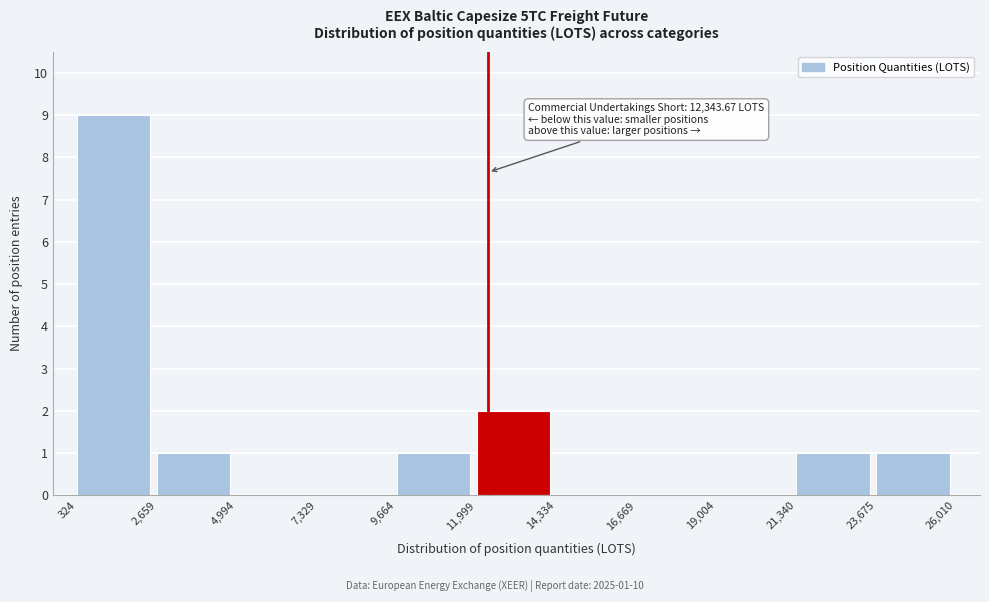

Over which range of the x-axis is the bar tallest?

324 to 2,659